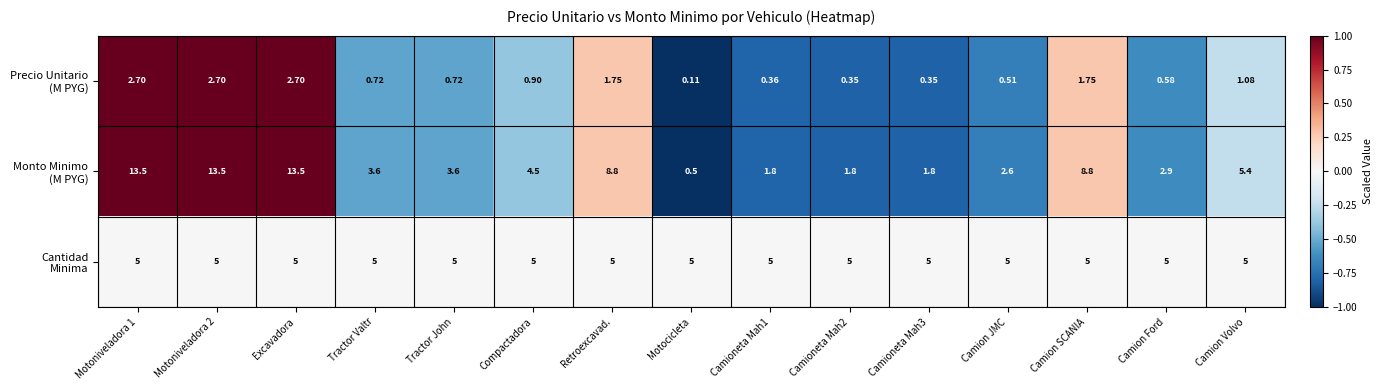

Which category has the lowest value across all series?

Motocicleta